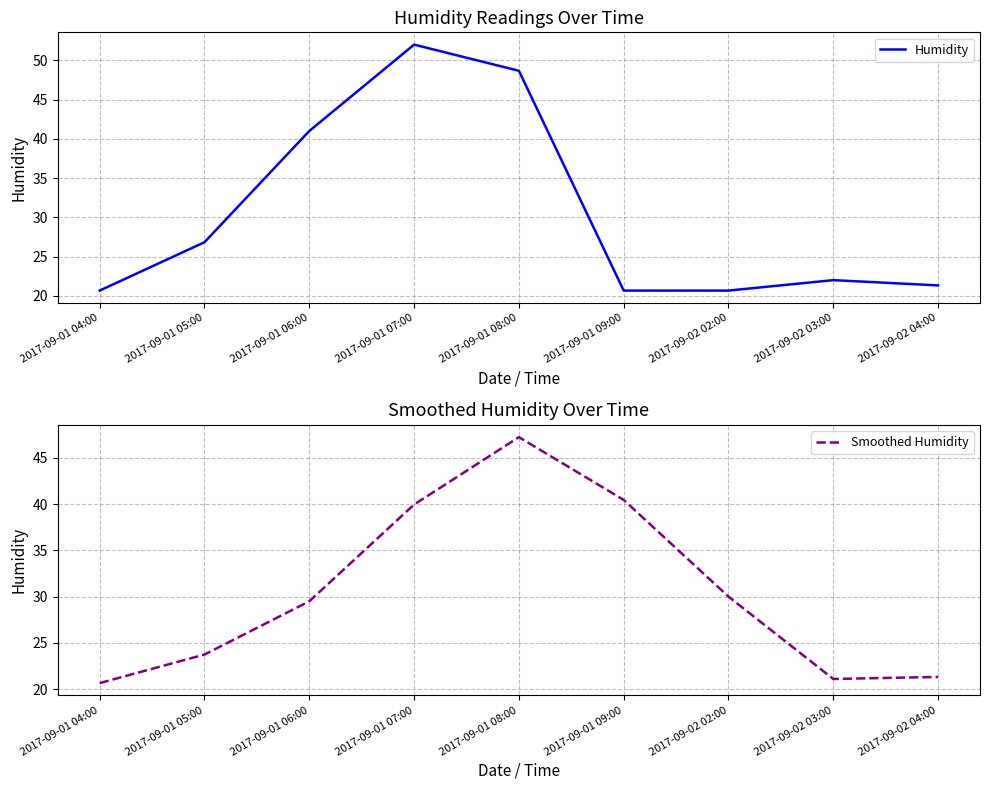

The value of Smoothed Humidity at 2017-09-02 02:00 is 42.3. True or false?

False